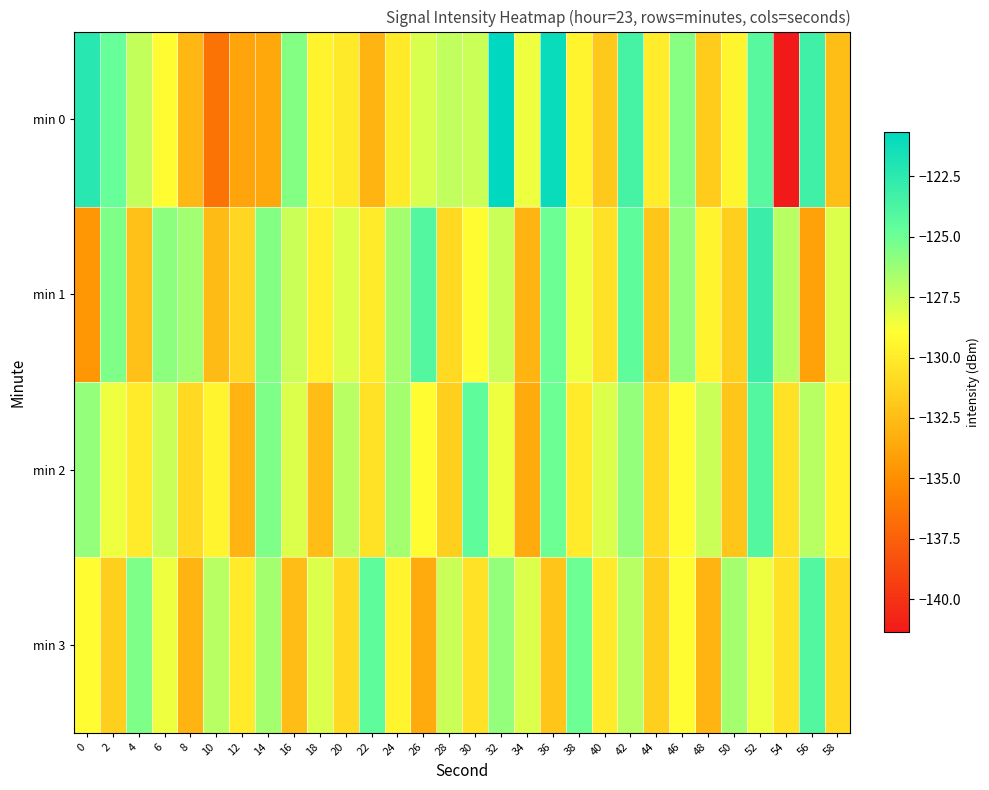

Which series has the largest total across all categories?

min 1